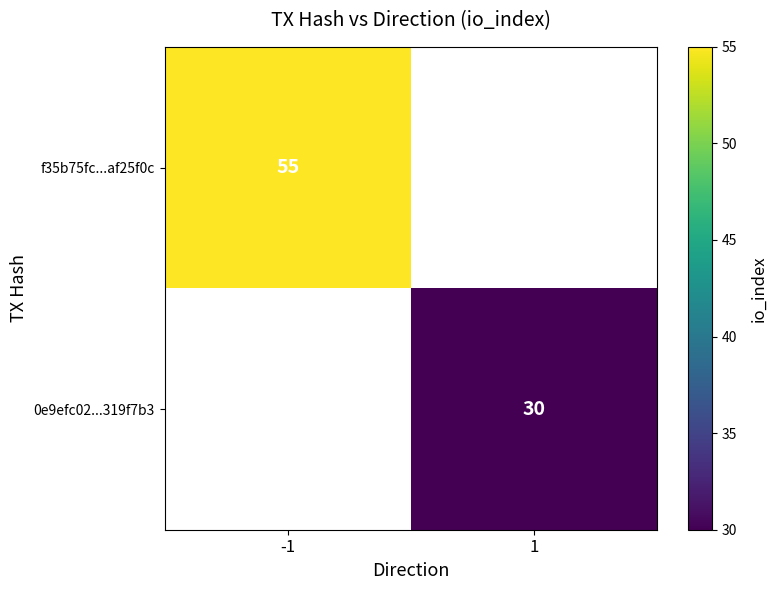

Is it true that f35b75fc...af25f0c equals 55 at -1?

True